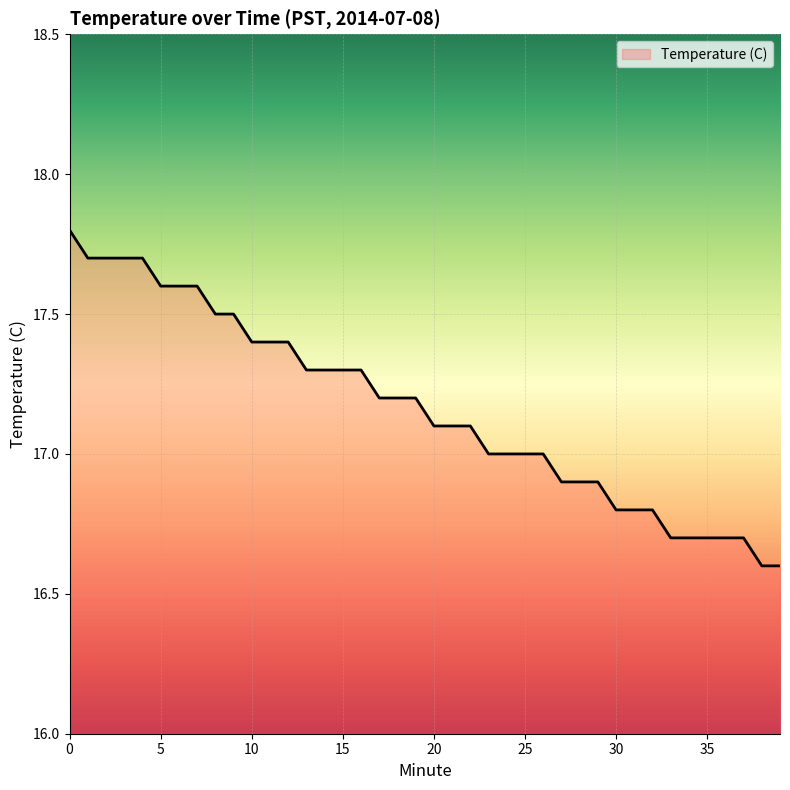

What is the smallest value displayed?

16.6